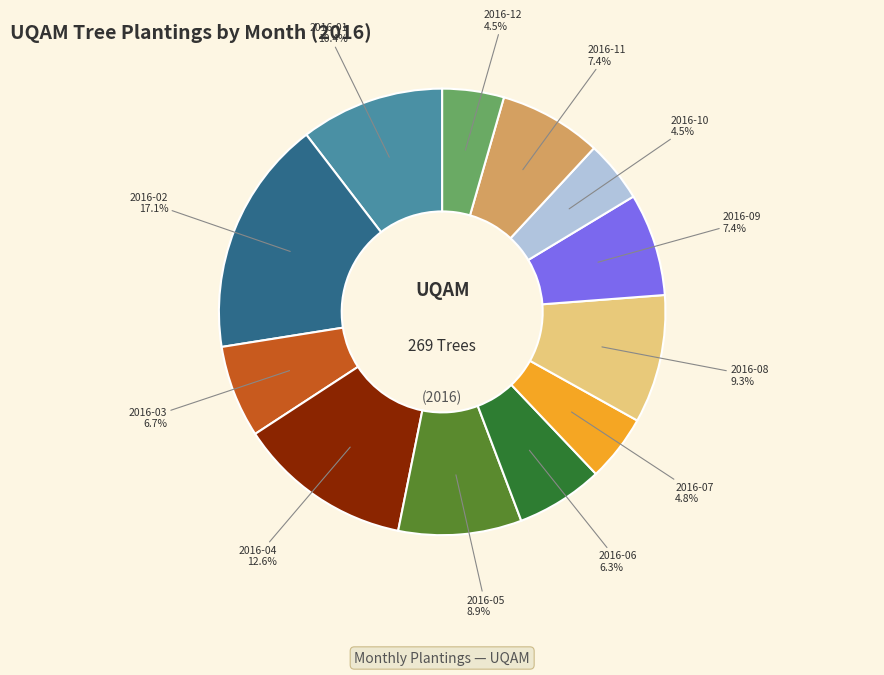

Combined, what portion of the pie is 2016-02 and 2016-04?

29.7%